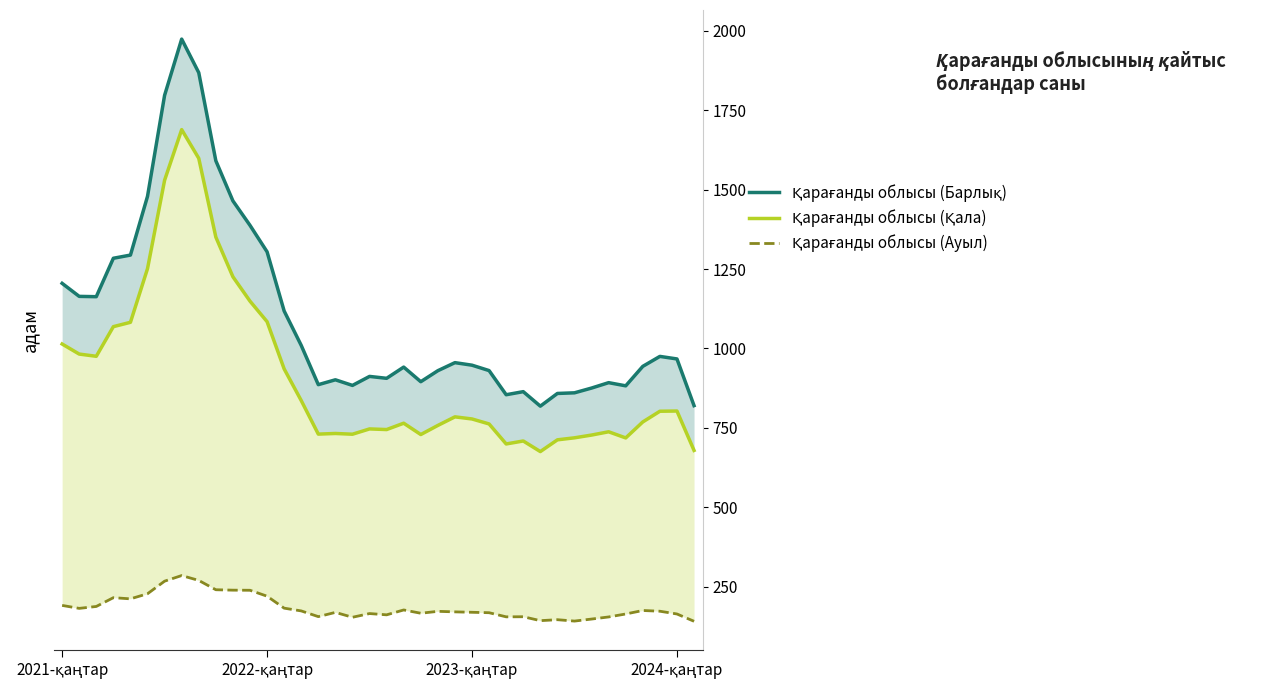

At 10, list the series in order from largest to smallest.

Қарағанды облысы (Барлық), Қарағанды облысы (Қала), Қарағанды облысы (Ауыл)